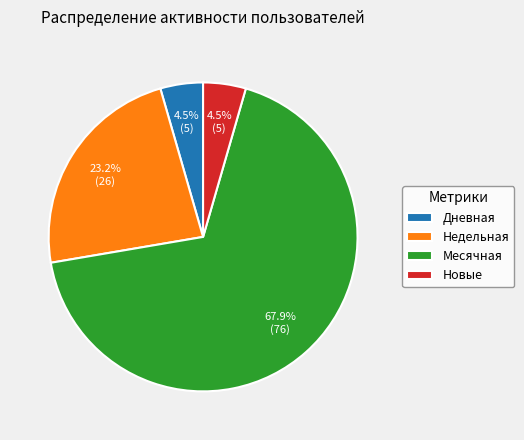

To the nearest percent, what is the average slice percentage?

25%